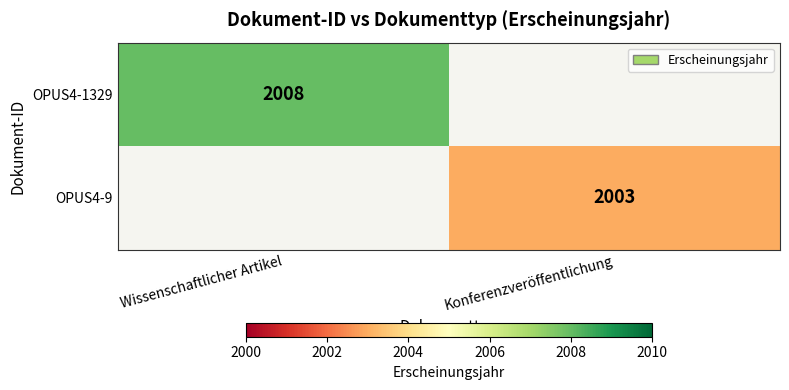

At how many categories does at least one series exceed 2004?

1